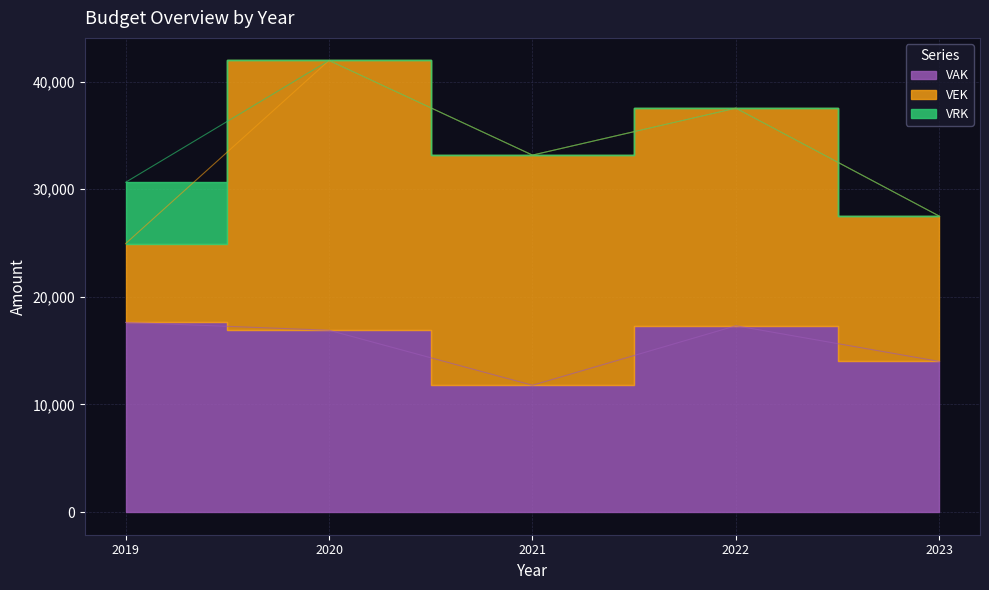

Read the VAK value at 2023, to the nearest 50.

14000